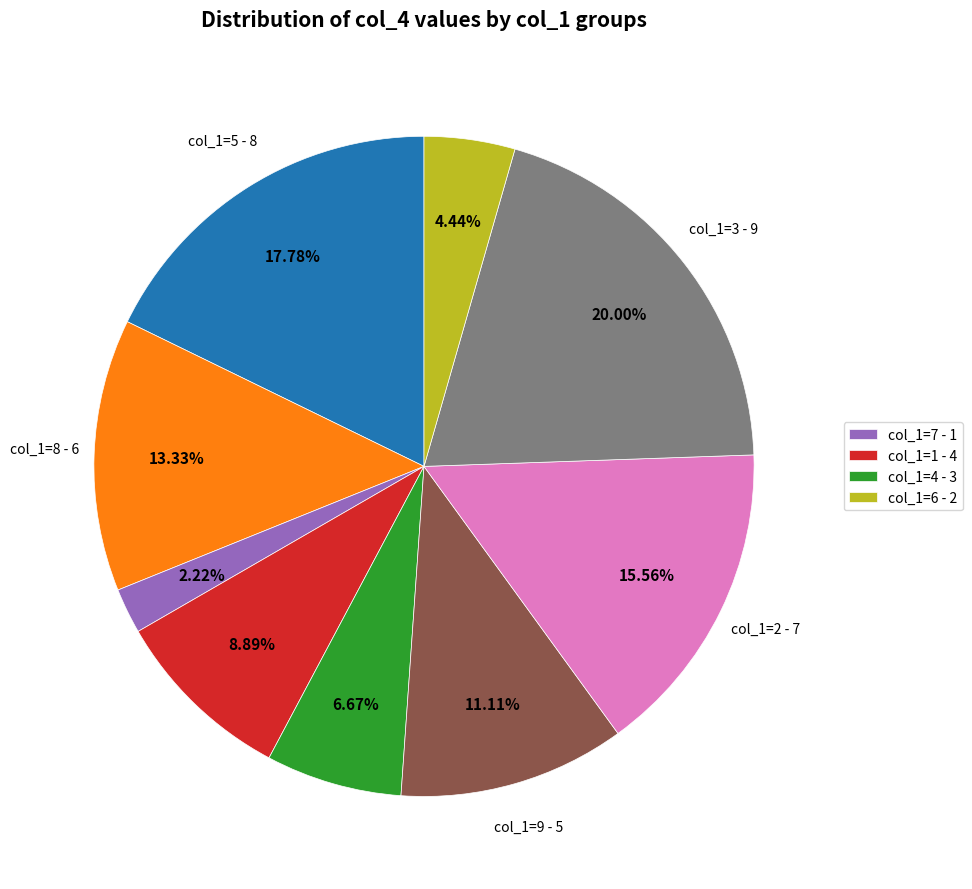

Is there any slice that represents more than half of the pie?

No